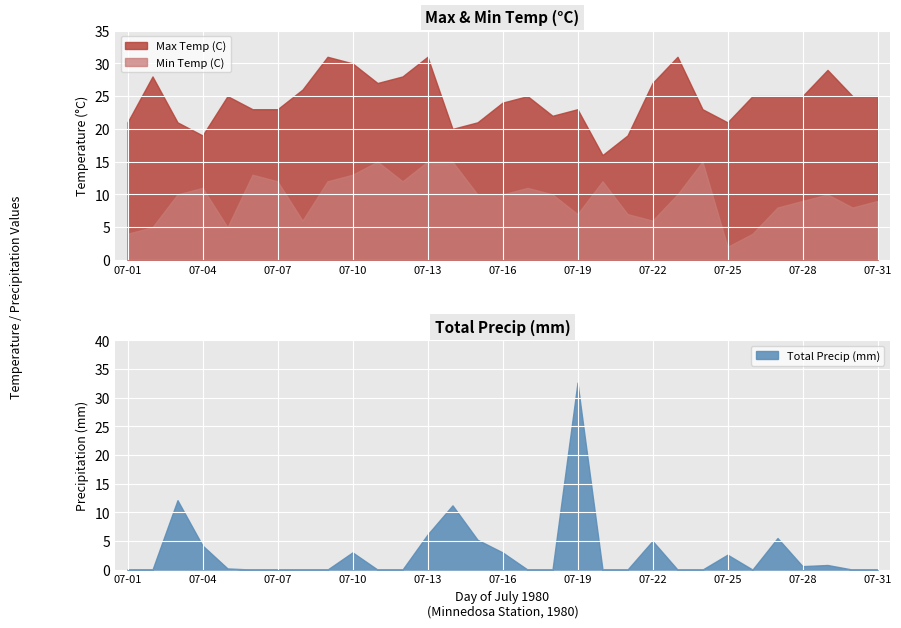

What is the maximum value for Max Temp (C)?

31